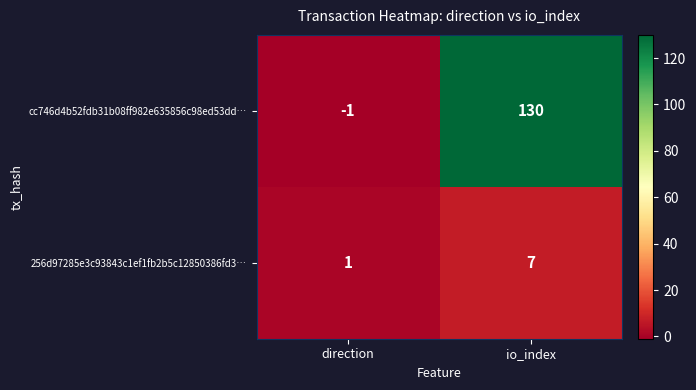

True or false: 256d97285e3c93843c1ef1fb2b5c12850386fd3… has a value of 3 at io_index.

False